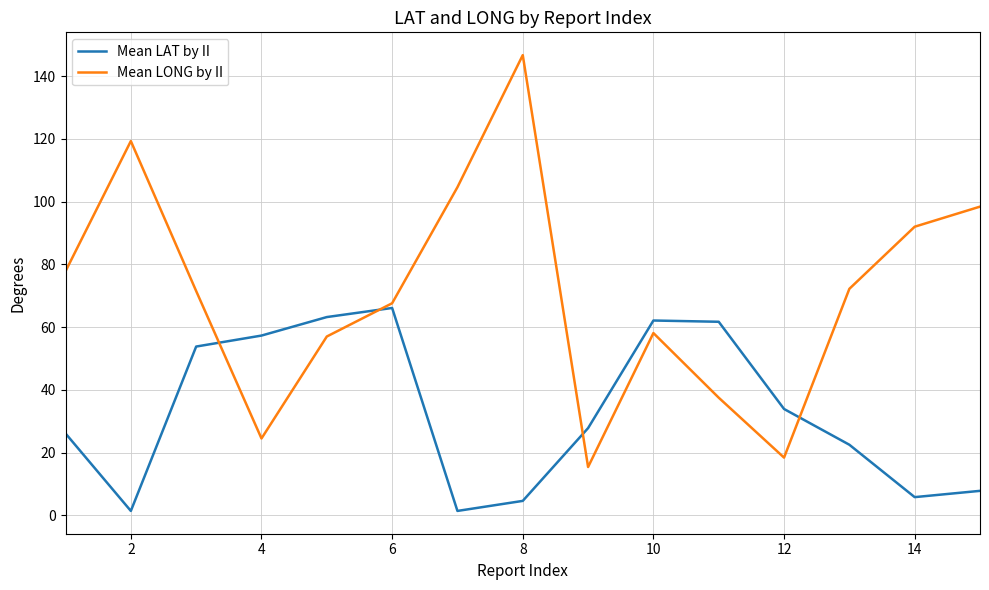

How many lines are shown in the chart?

2